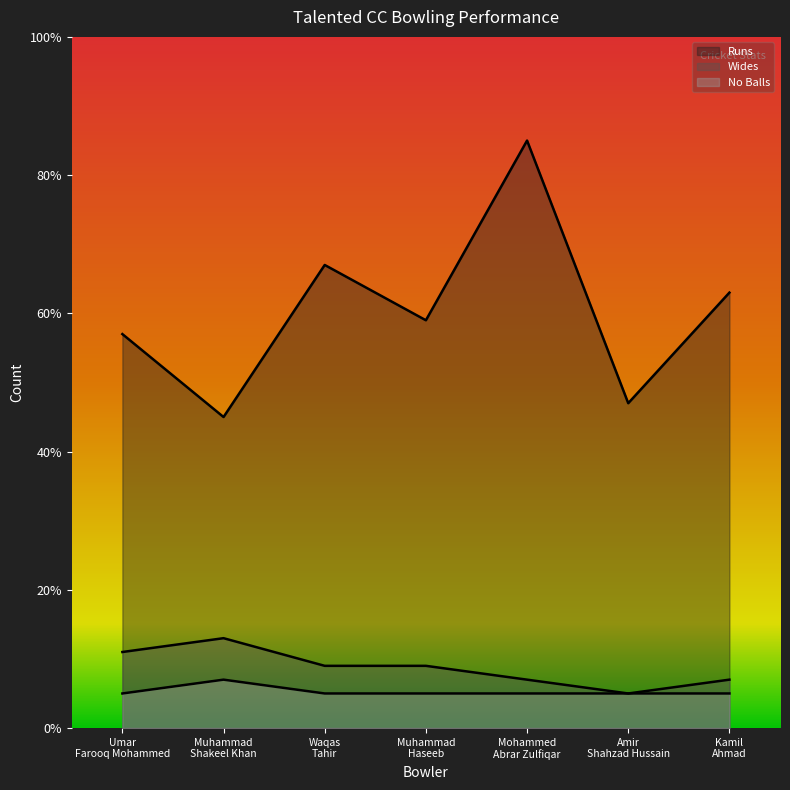

What is the value of the Runs point at the 2nd from the left?

45